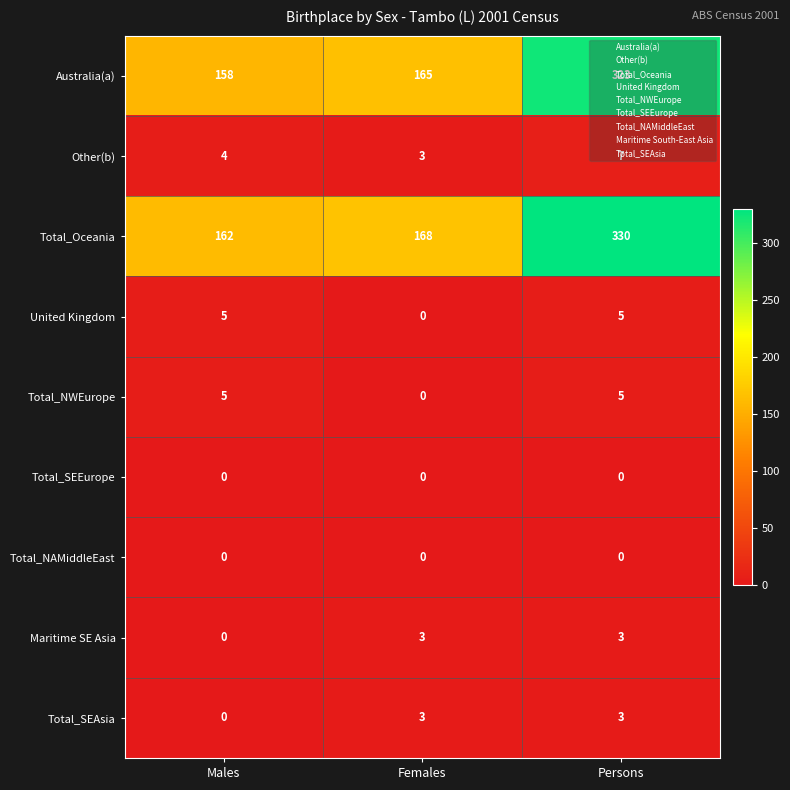

The Australia(a) series shows 165 at Females. True or false?

True